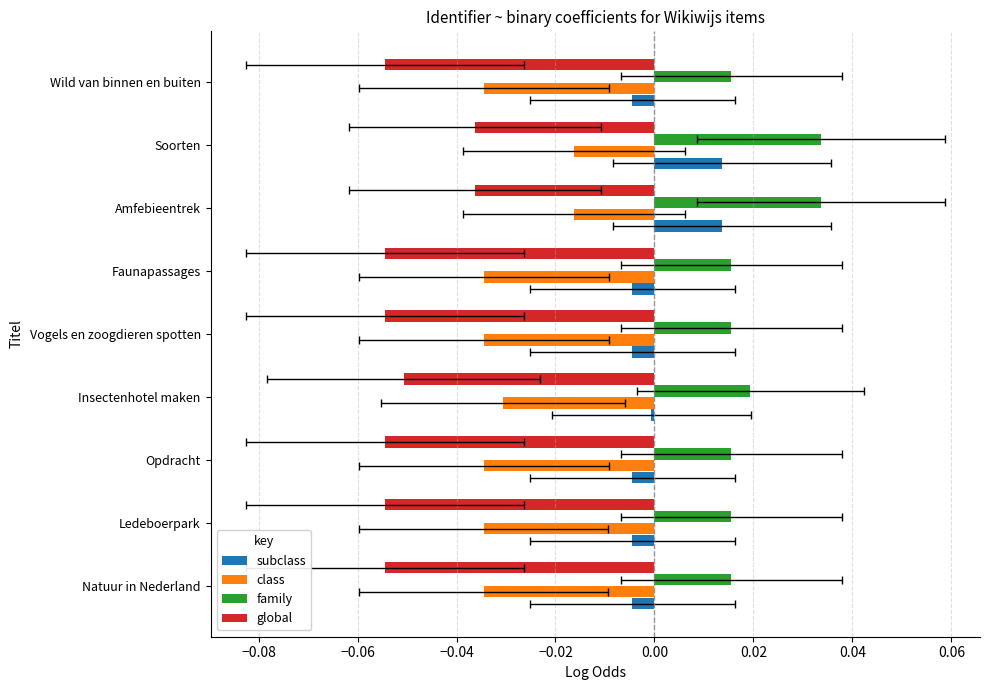

Is the value of class at Vogels en zoogdieren spotten greater than the value of family at Wild van binnen en buiten?

No